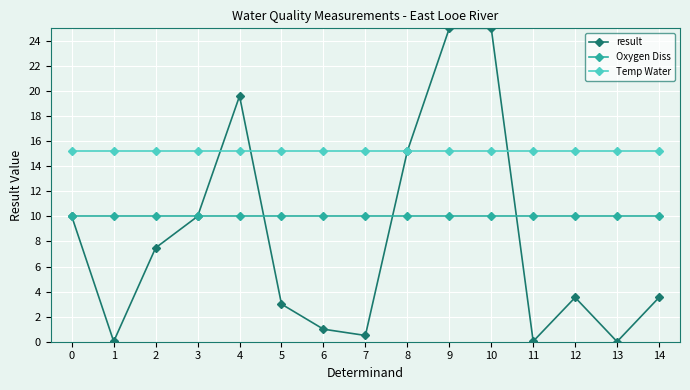

True or false: Oxygen Diss and Temp Water cross at least once.

False